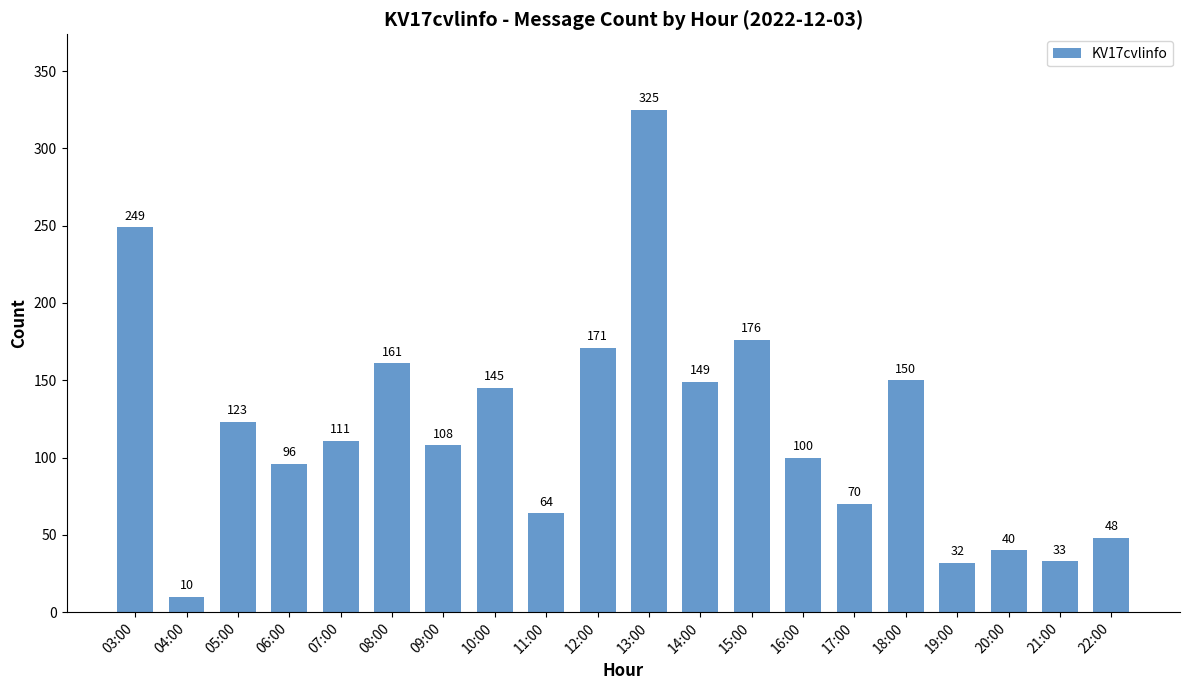

Does the chart contain stacked bars?

No